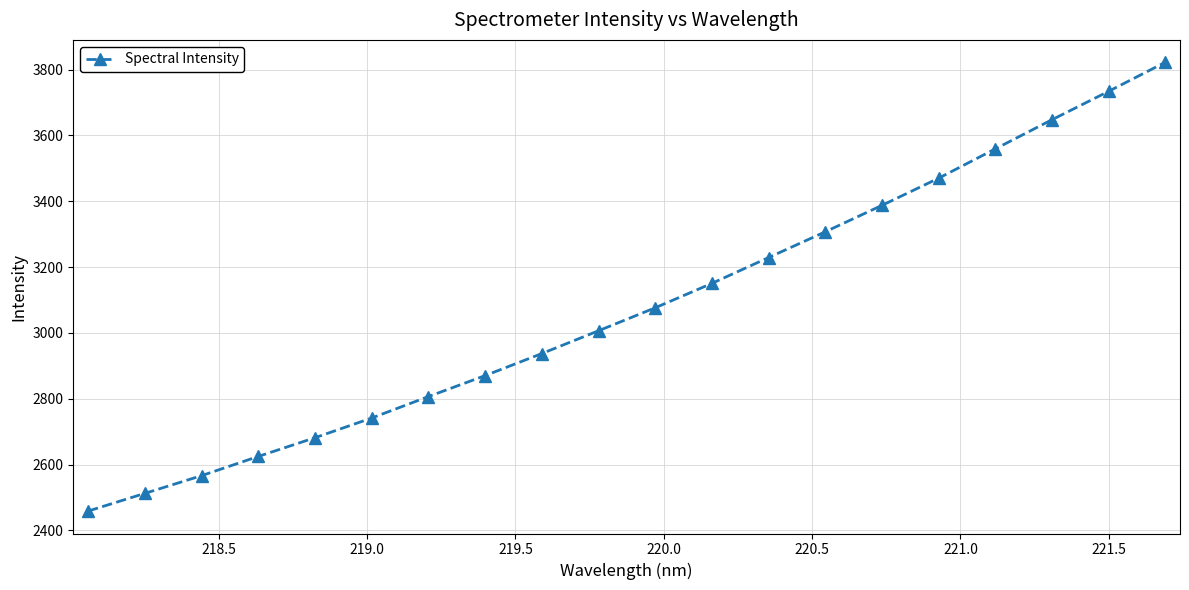

What is the maximum value shown in the chart?

3821.8